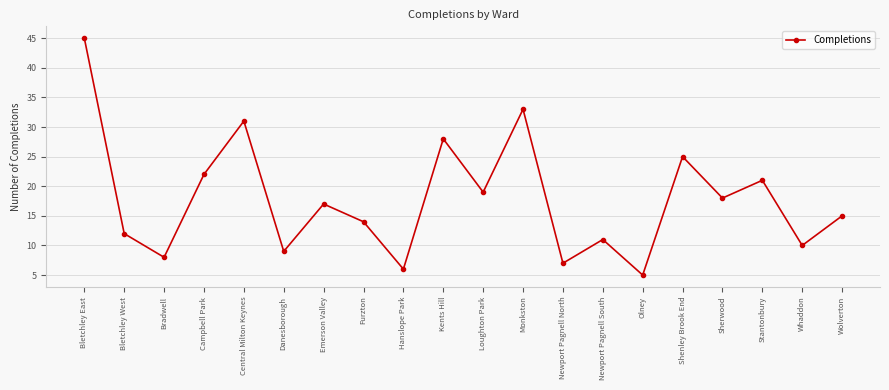

Is this an area chart (filled region under the line)?

No